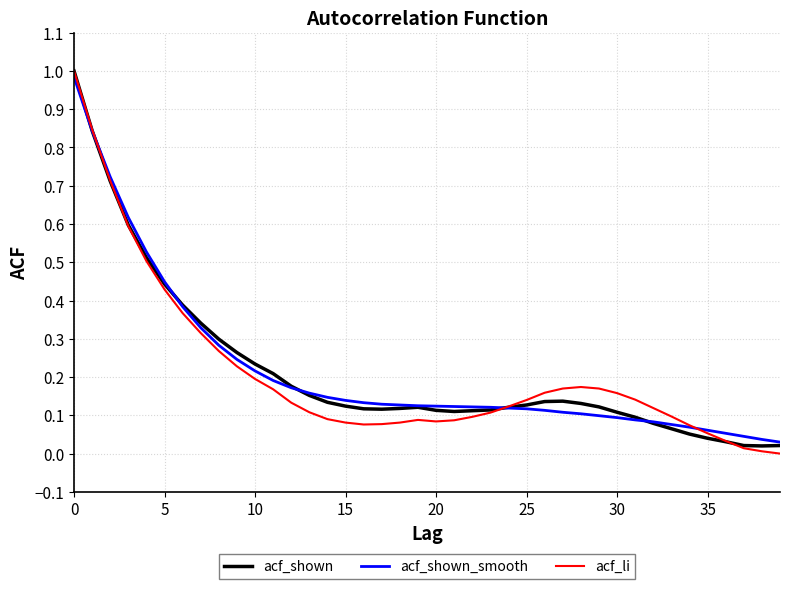

At which label does acf_shown_smooth reach its minimum?

39